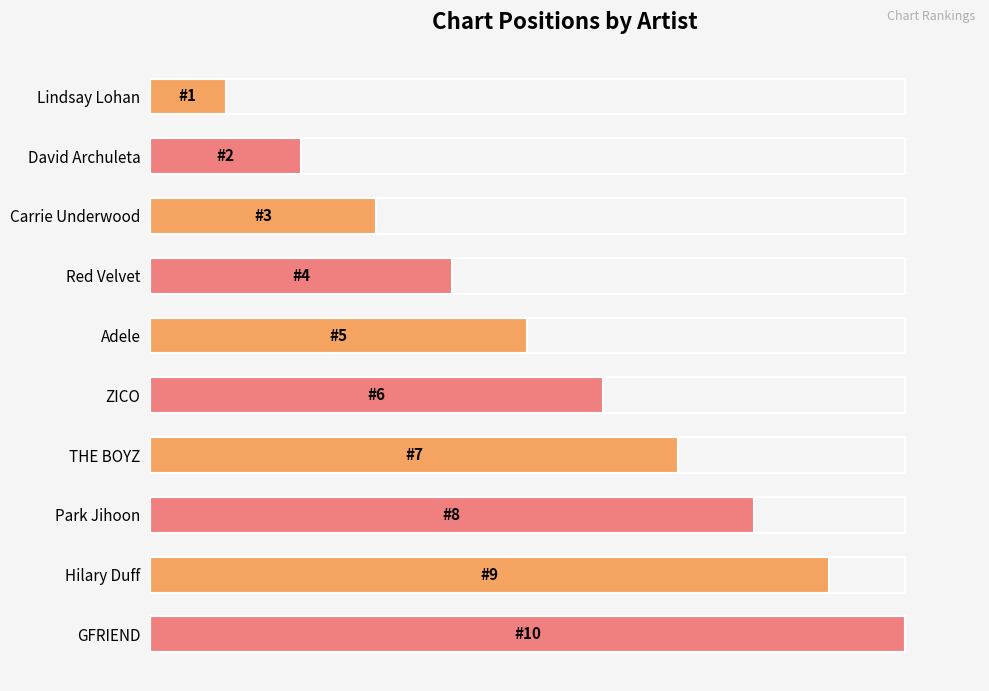

What is the difference between the maximum and minimum values?

9